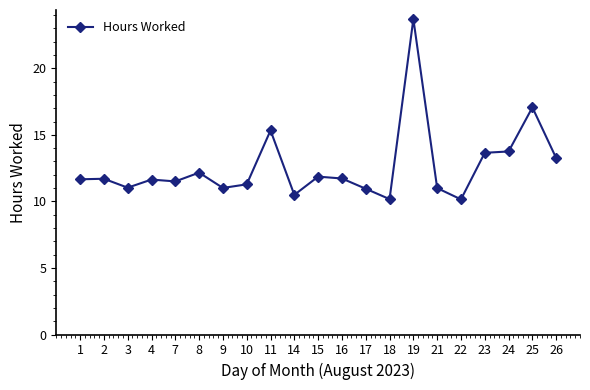

What is the change in value from 1 to 11?

+3.7